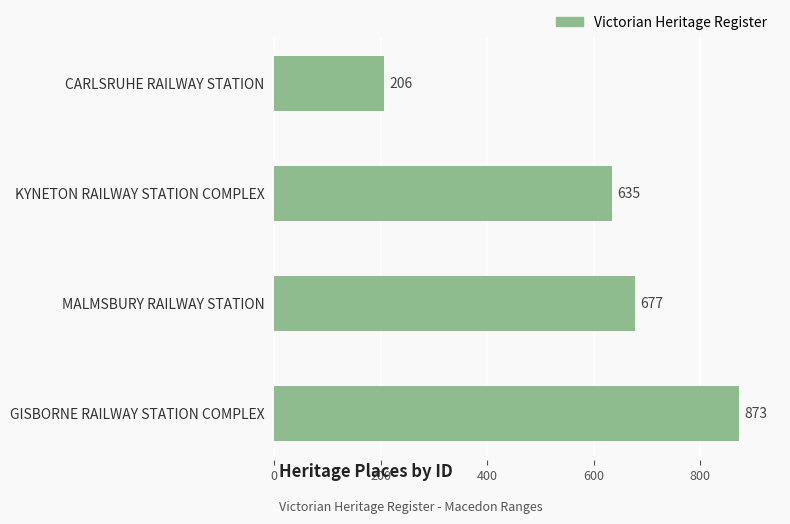

What is the sum of the values at KYNETON RAILWAY STATION COMPLEX and CARLSRUHE RAILWAY STATION?

841